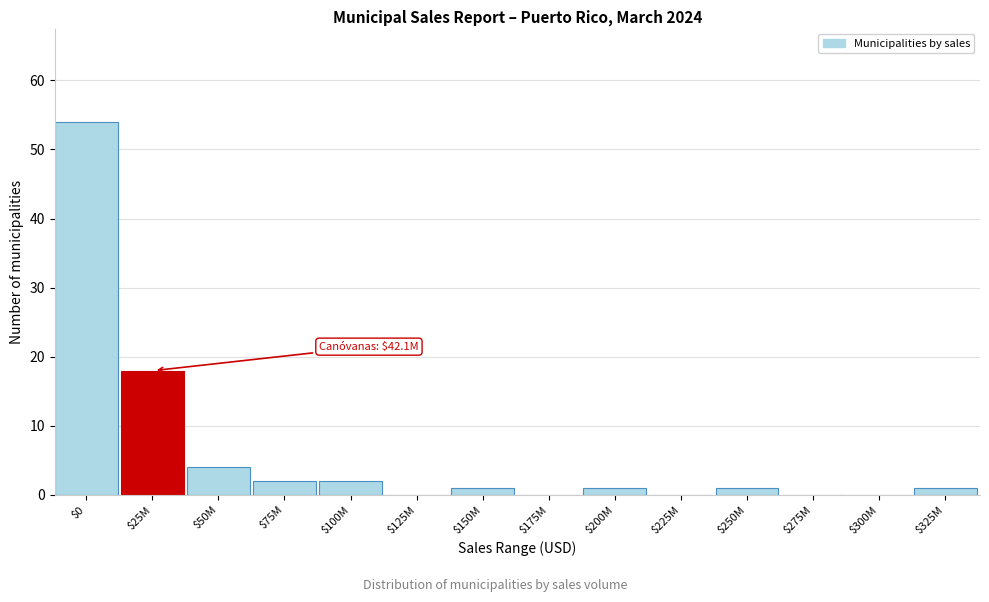

What is the maximum value shown in the chart?

54